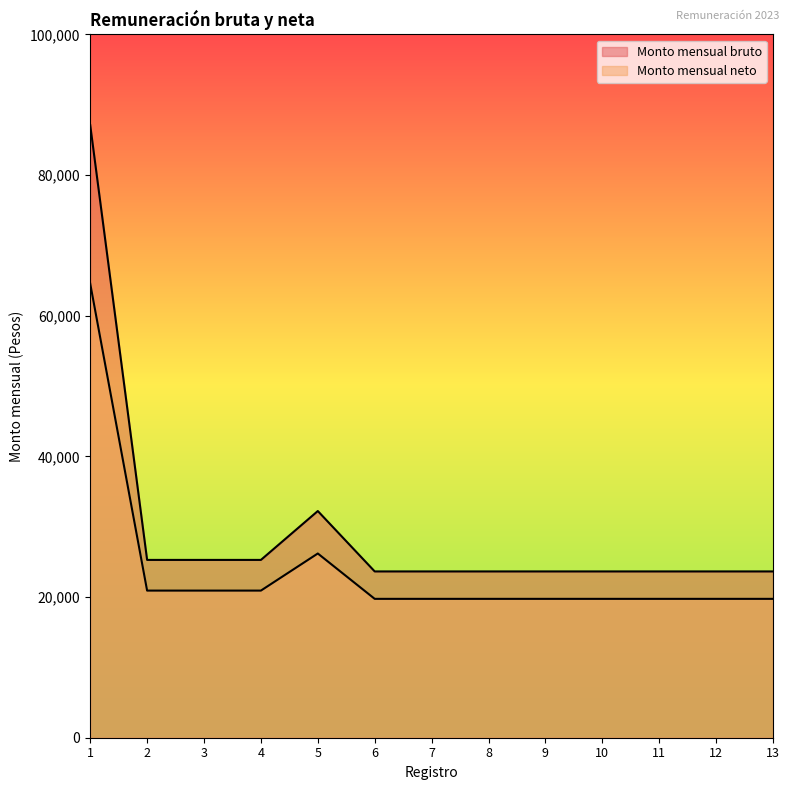

Which series has the largest range (max minus min)?

Monto mensual bruto